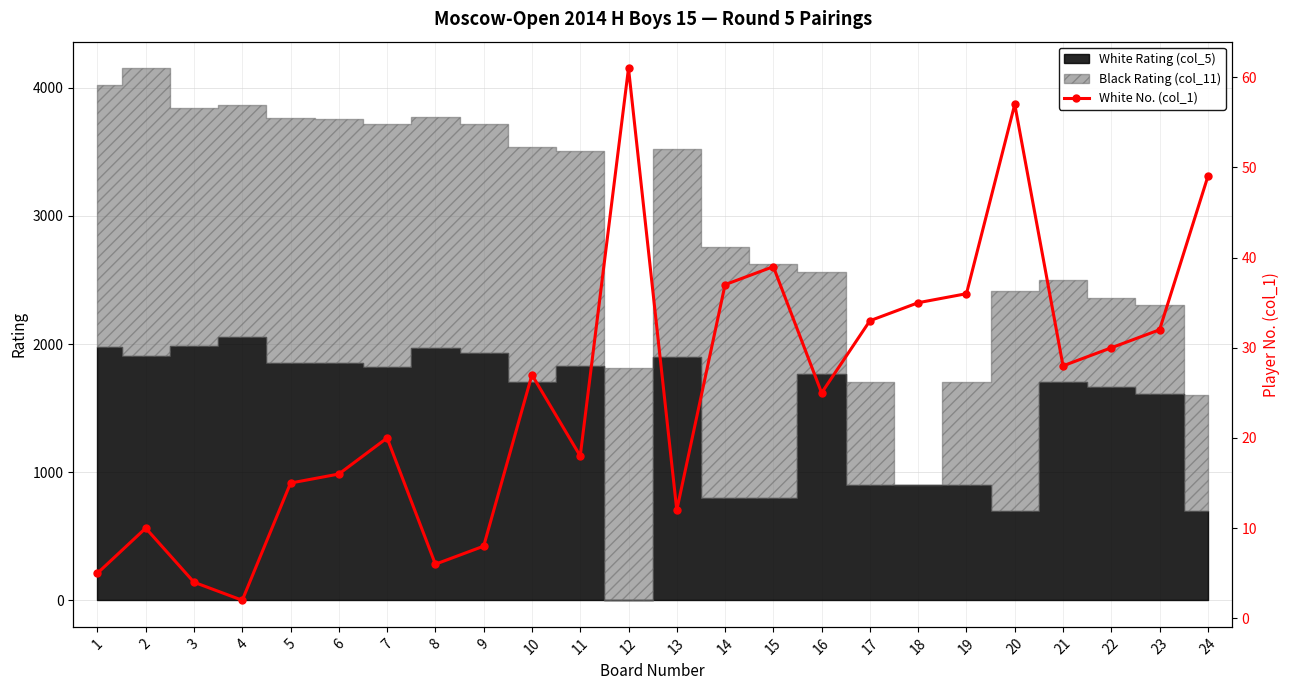

Is it true that the value at 15 is 39?

True